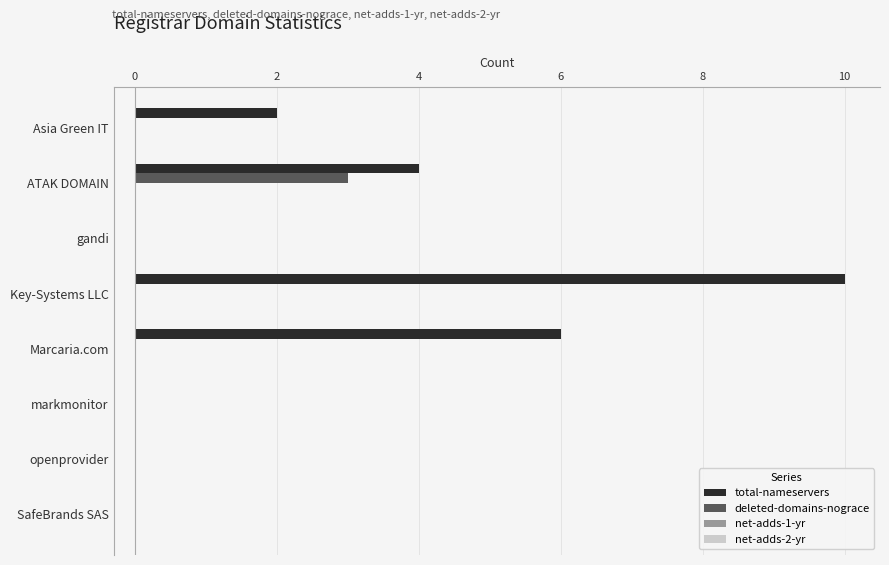

Between ATAK DOMAIN and gandi, which series saw the biggest shift?

total-nameservers